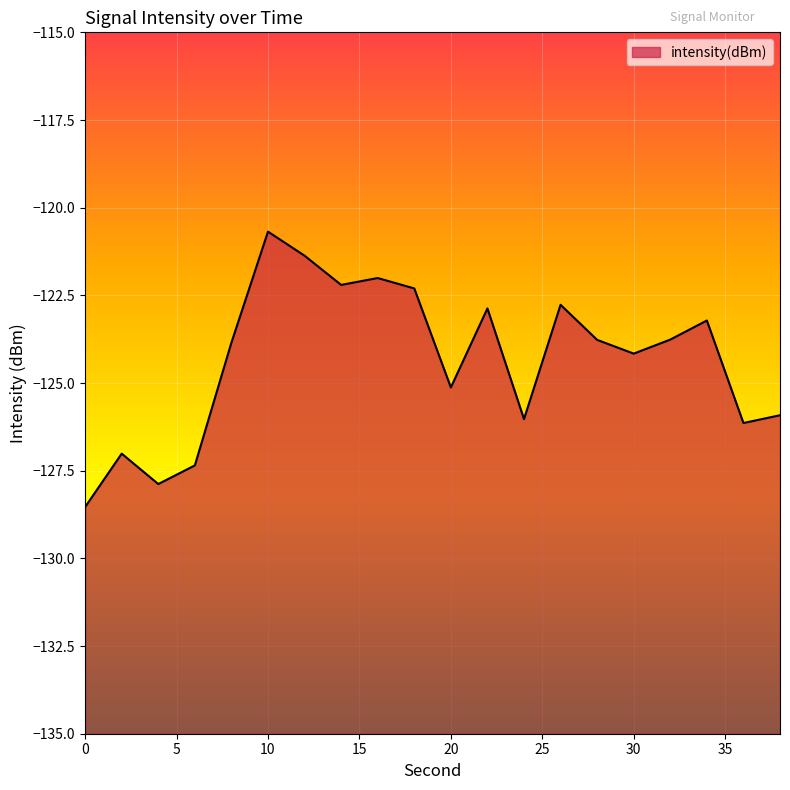

What is the minimum value shown in the chart?

-128.5